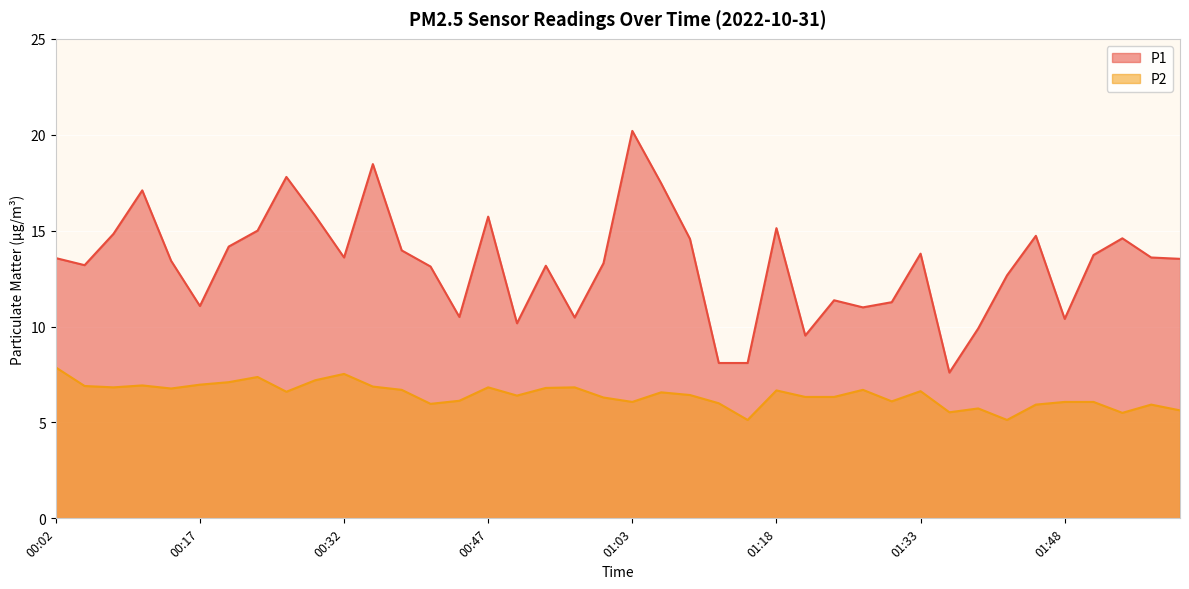

Where is the first local minimum for P1?

00:05